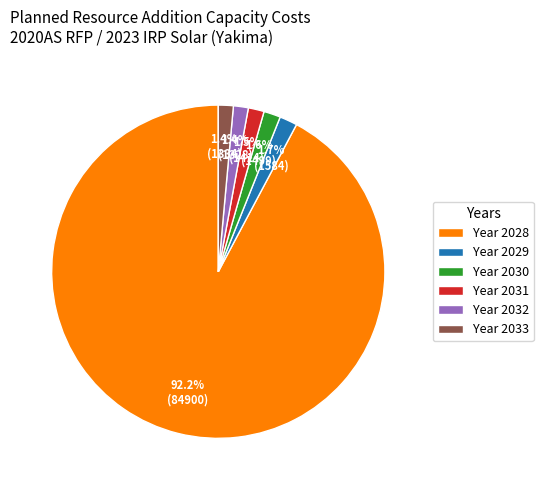

How many slices are in this pie chart?

6